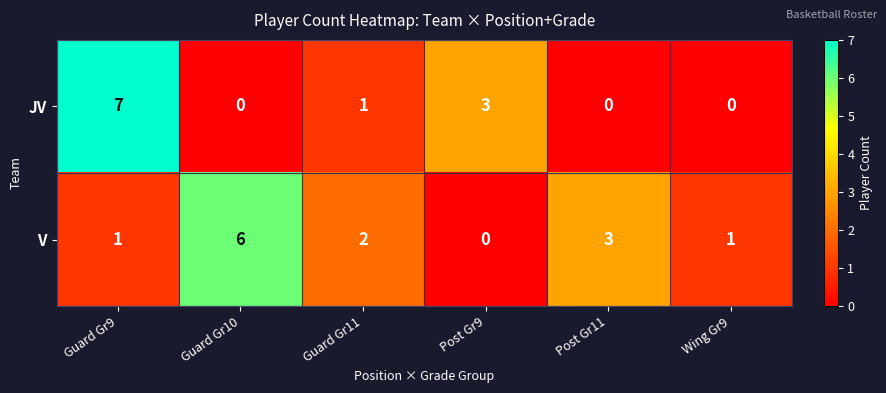

Reading right to left, transcribe all the data shown in this chart.

JV: Wing Gr9=0	Post Gr11=0	Post Gr9=3	Guard Gr11=1	Guard Gr10=0	Guard Gr9=7
V: Wing Gr9=1	Post Gr11=3	Post Gr9=0	Guard Gr11=2	Guard Gr10=6	Guard Gr9=1